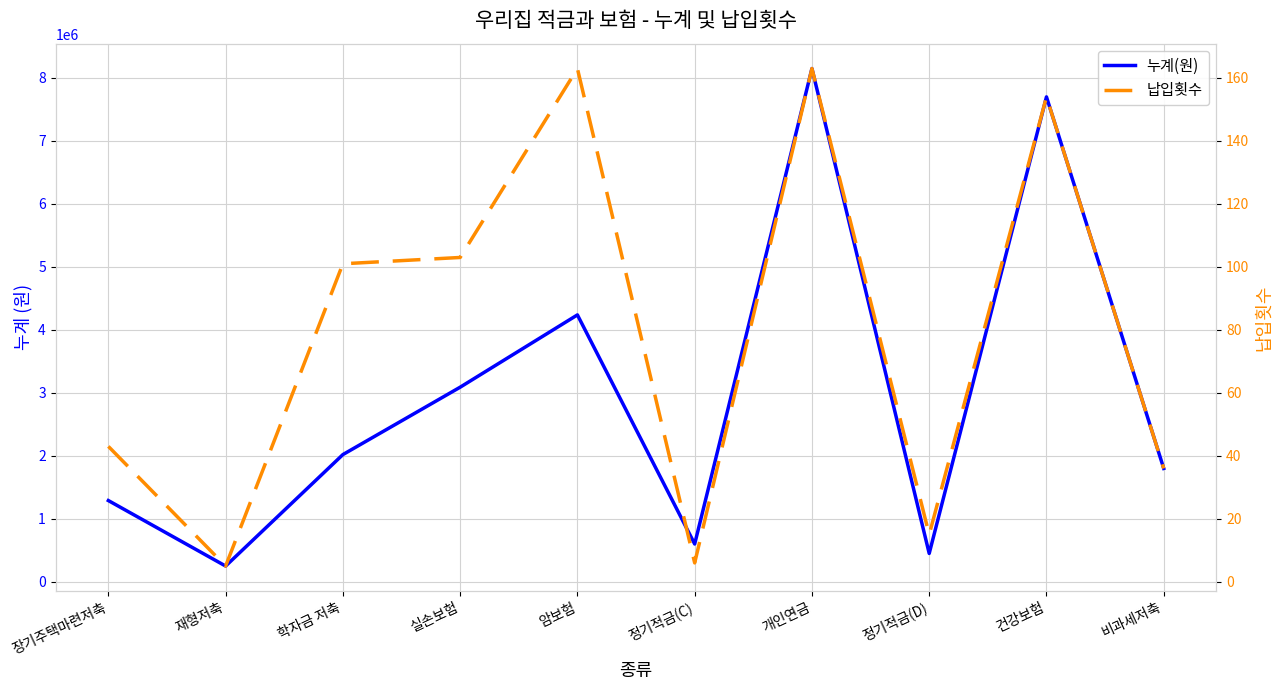

What is the spread (max minus min) of values at 개인연금?

8149837